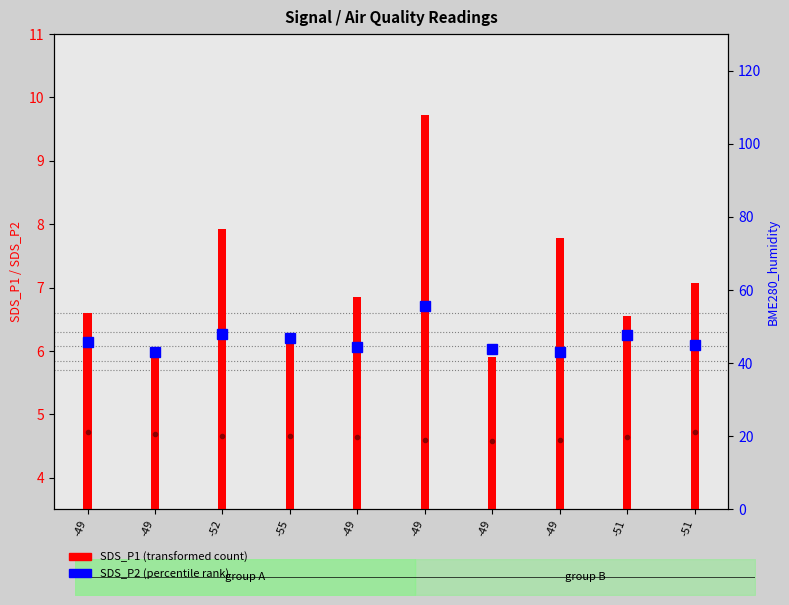

The chart shows a value of 4.7 at -49. True or false?

True